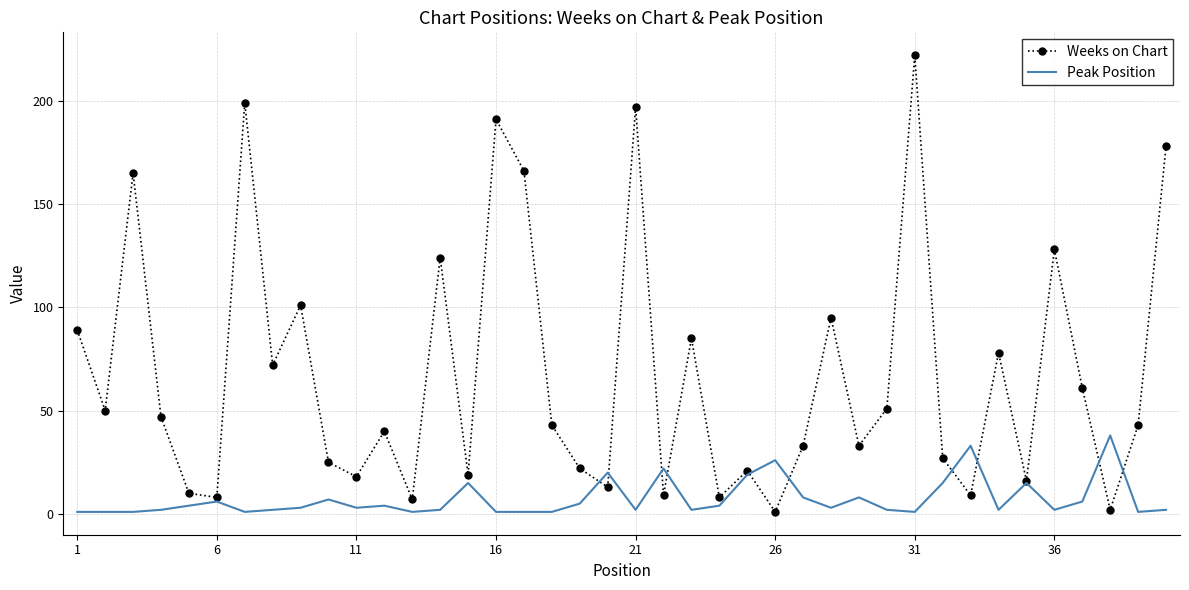

True or false: Weeks on Chart has more than 2 points higher than both neighbors.

True